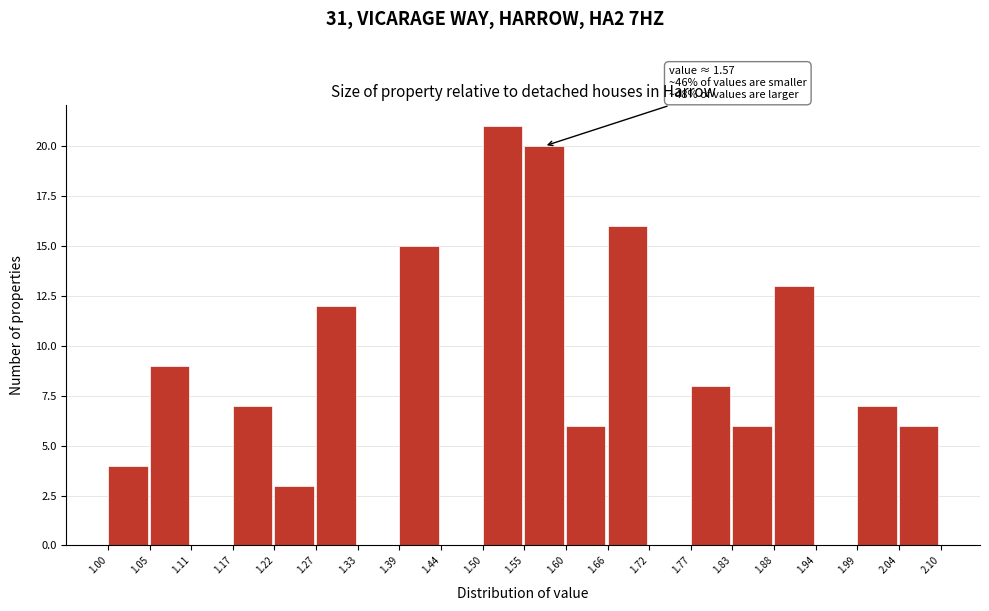

Over which range of the x-axis is the bar tallest?

1.50 to 1.55